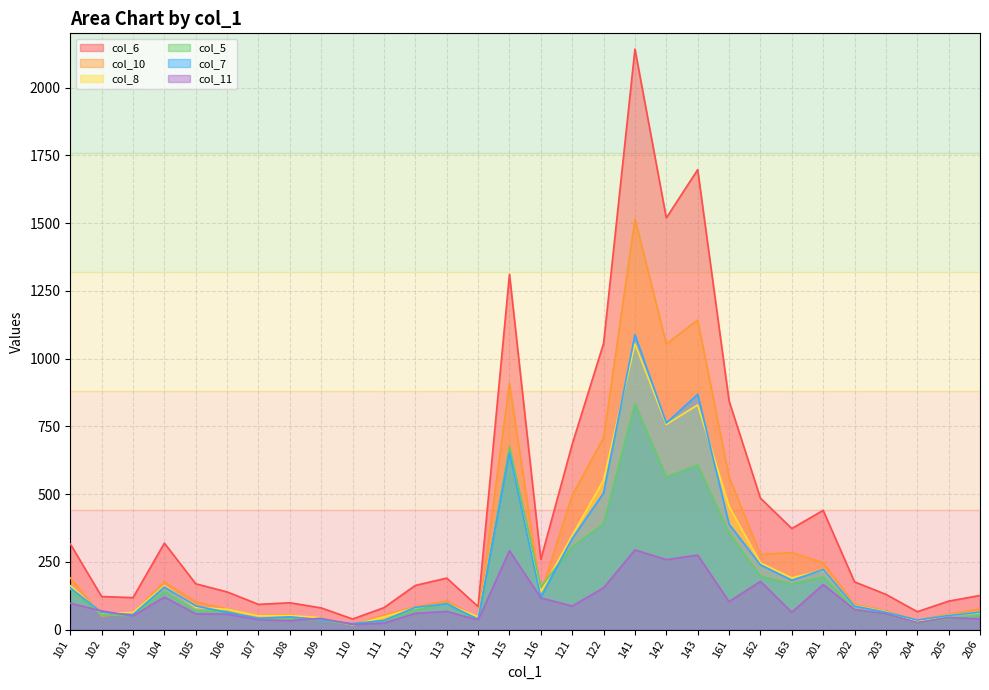

Is it true that col_5 equals 185 at 104?

False